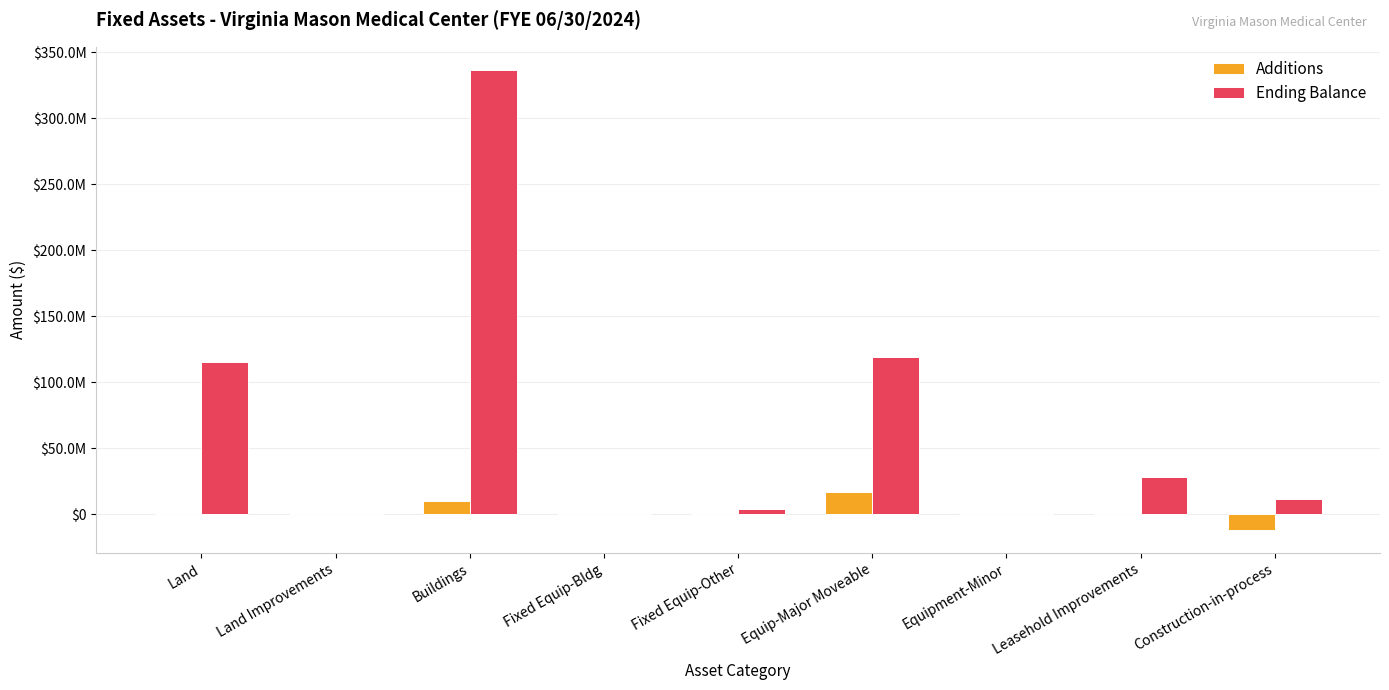

List the series in order of their overall mean, lowest first.

Additions, Ending Balance